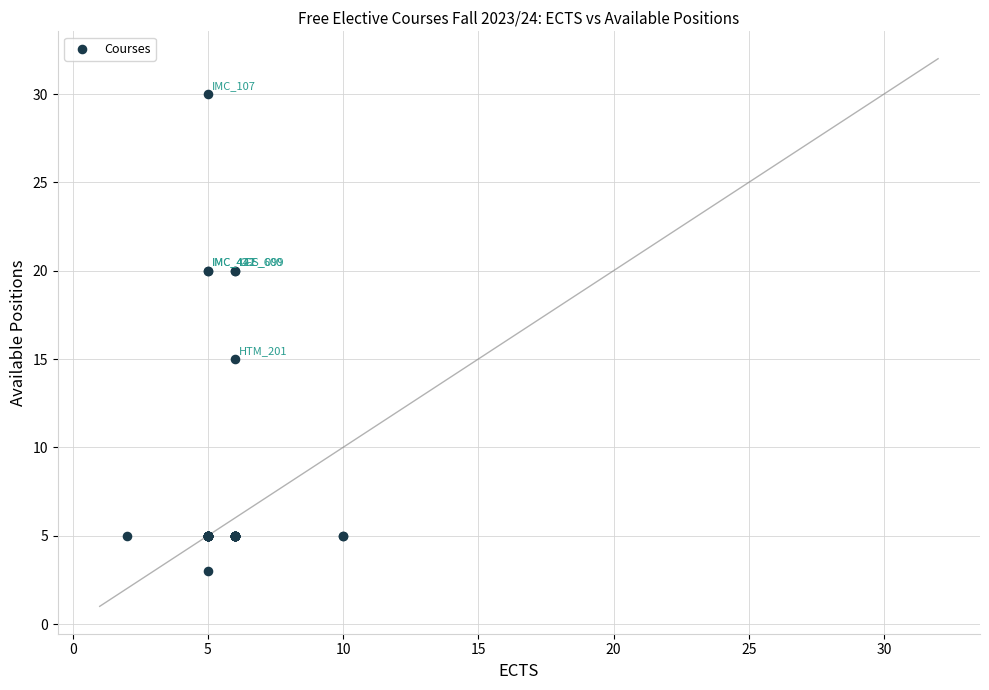

What Y value in the scatter plot is closest to 16?

15